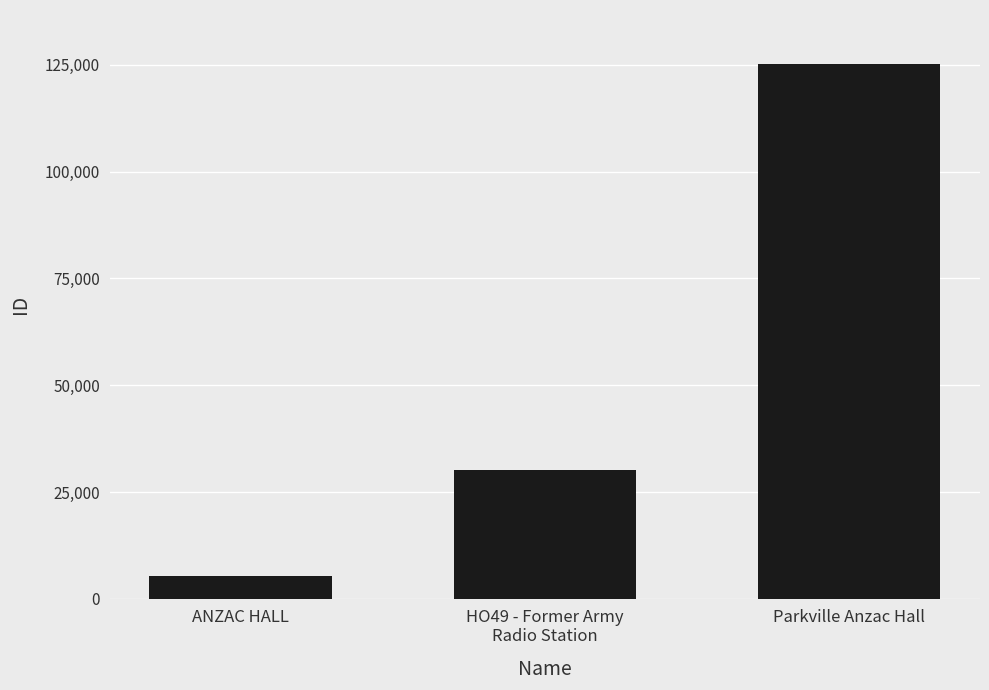

Rank the categories by value from lowest to highest.

ANZAC HALL, HO49 - Former Army
Radio Station, Parkville Anzac Hall